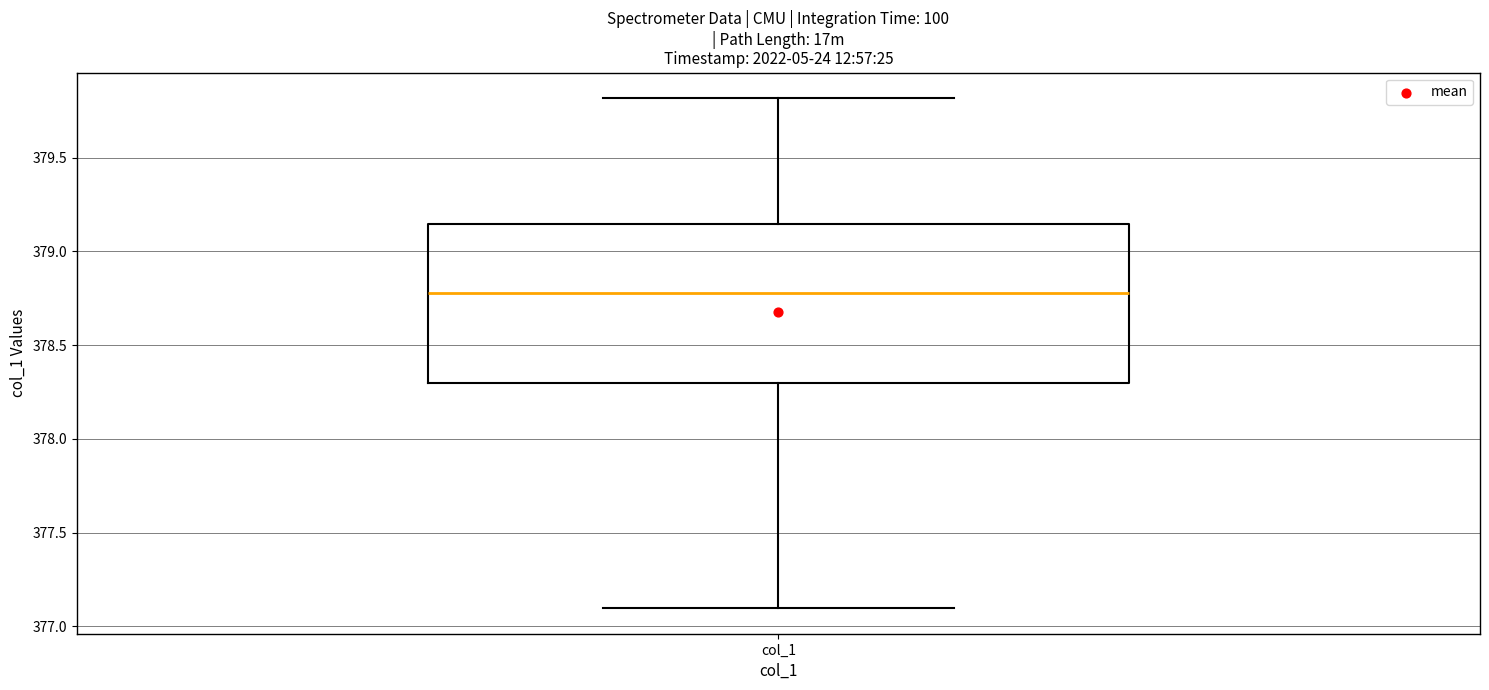

Read this box plot against the y-axis: the position of the median line, the range covered by the box, and the ends of both whiskers. The values are not printed on the chart, so give them approximately, as read against the axis.

median 378.80, box 378.30 to 379.15, whiskers 377.10 to 379.80